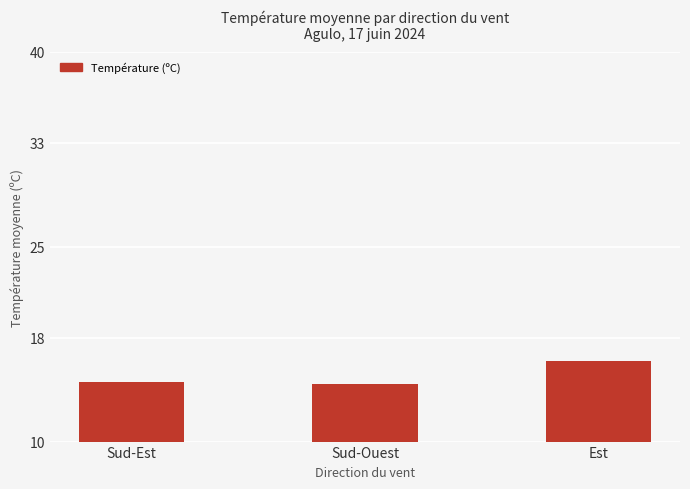

What is the average value?

15.1